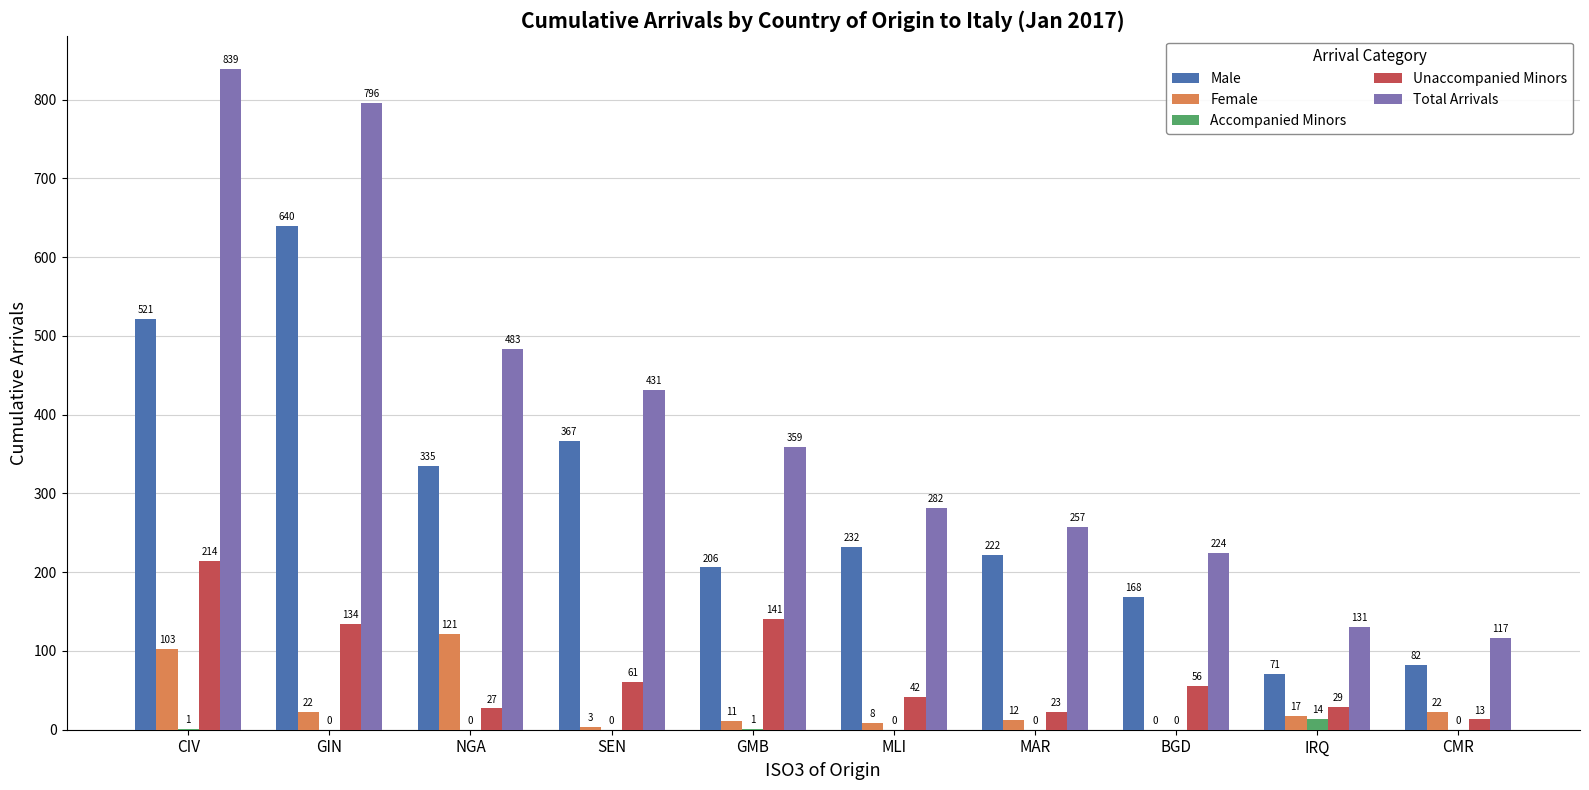

Reading right to left, what are all the values shown in this chart?

Male: CMR=82	IRQ=71	BGD=168	MAR=222	MLI=232	GMB=206	SEN=367	NGA=335	GIN=640	CIV=521
Female: CMR=22	IRQ=17	BGD=0	MAR=12	MLI=8	GMB=11	SEN=3	NGA=121	GIN=22	CIV=103
Accompanied Minors: CMR=0	IRQ=14	BGD=0	MAR=0	MLI=0	GMB=1	SEN=0	NGA=0	GIN=0	CIV=1
Unaccompanied Minors: CMR=13	IRQ=29	BGD=56	MAR=23	MLI=42	GMB=141	SEN=61	NGA=27	GIN=134	CIV=214
Total Arrivals: CMR=117	IRQ=131	BGD=224	MAR=257	MLI=282	GMB=359	SEN=431	NGA=483	GIN=796	CIV=839